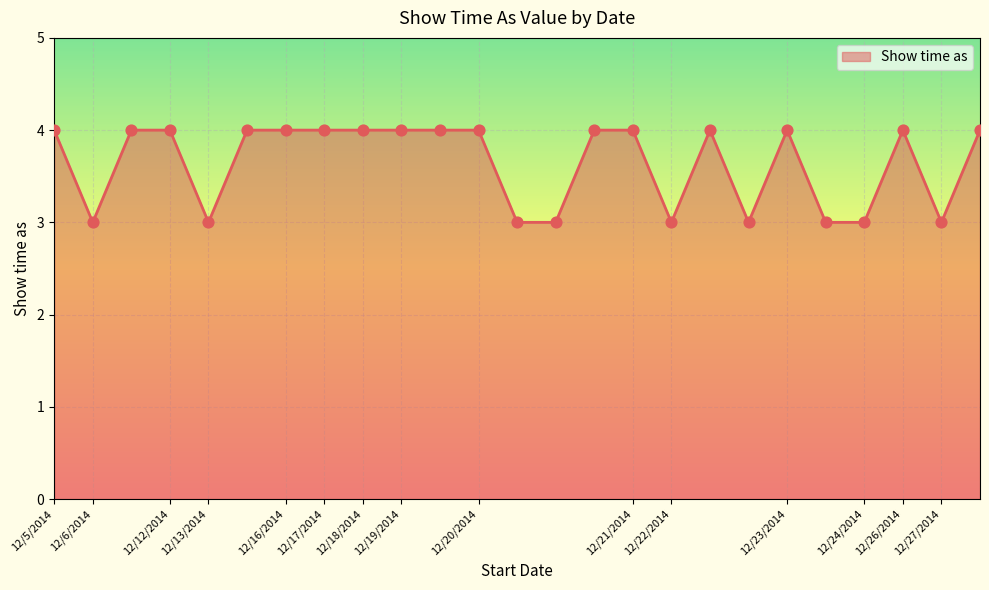

What is the minimum value shown in the chart?

3